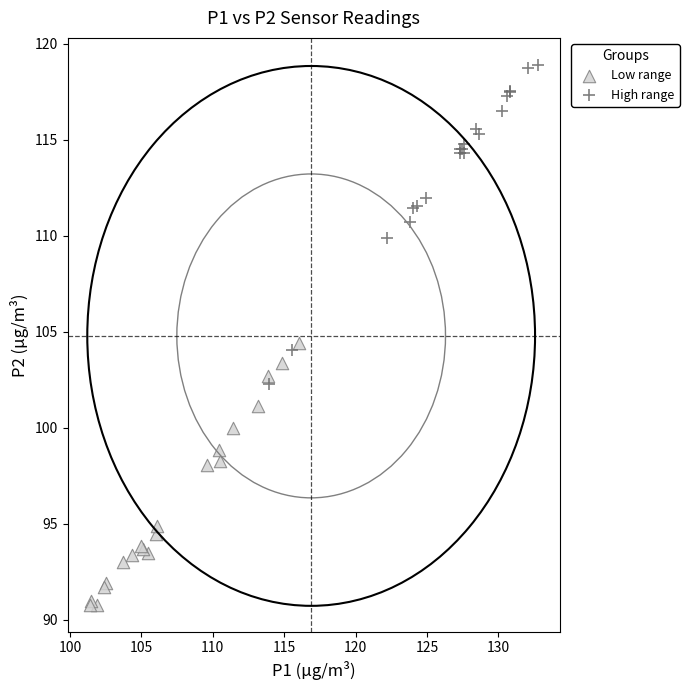

Which series has the largest Y range (max minus min)?

High range